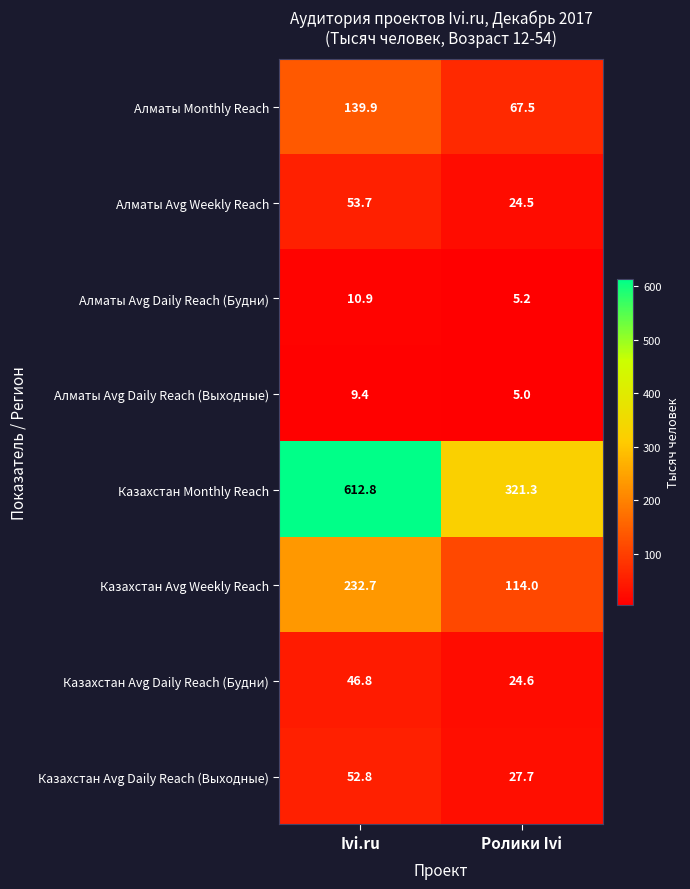

At Ролики Ivi, list the series in order from smallest to largest.

Алматы Avg Daily Reach (Выходные), Алматы Avg Daily Reach (Будни), Алматы Avg Weekly Reach, Казахстан Avg Daily Reach (Будни), Казахстан Avg Daily Reach (Выходные), Алматы Monthly Reach, Казахстан Avg Weekly Reach, Казахстан Monthly Reach